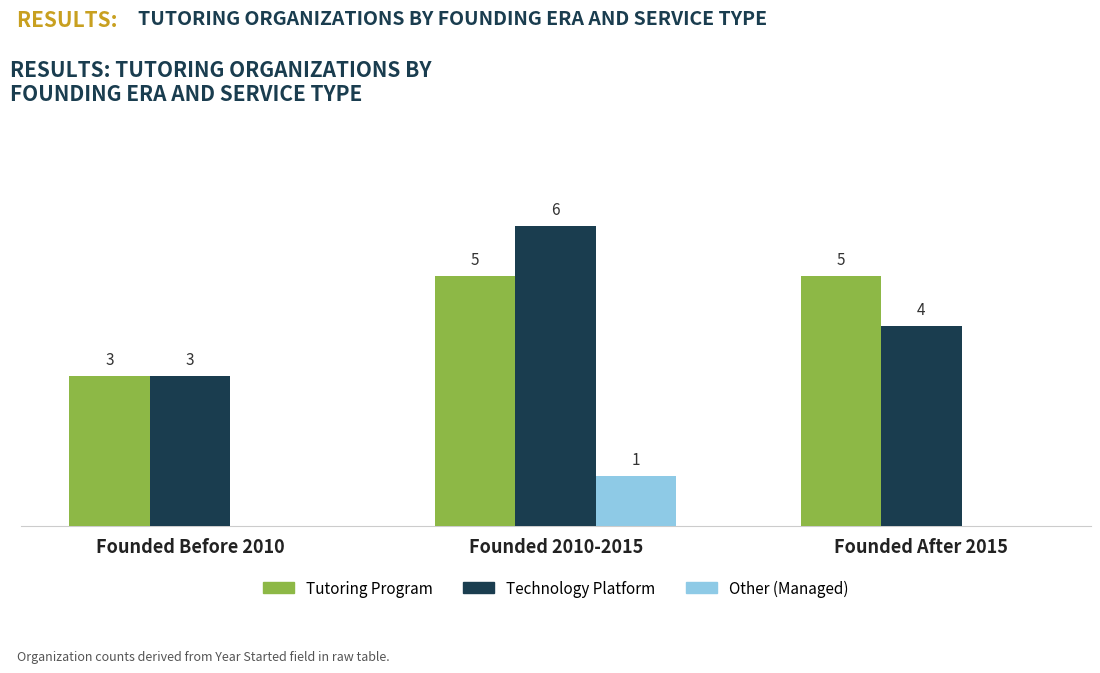

Between Founded Before 2010 and Founded After 2015, which series saw the biggest shift?

Tutoring Program